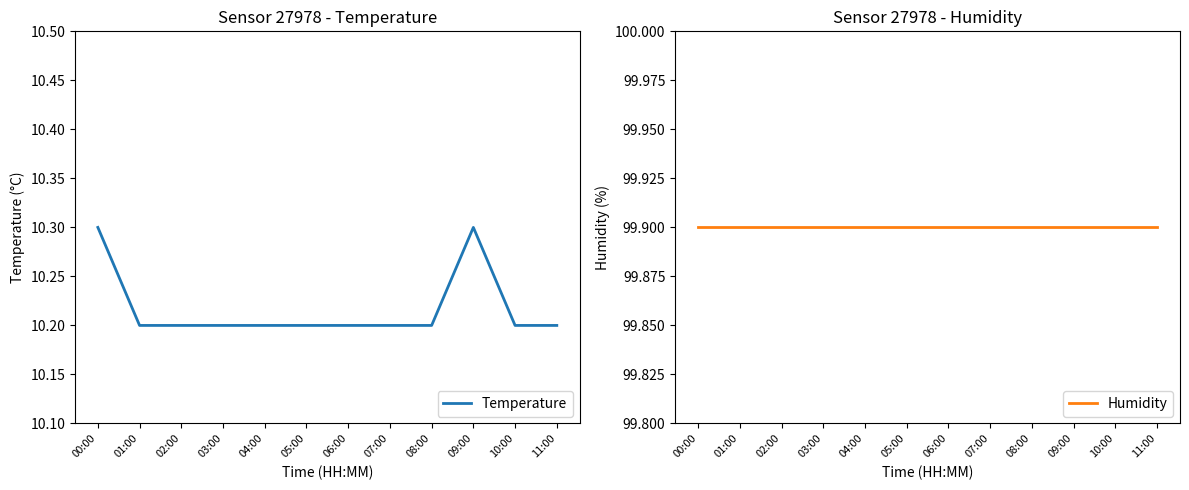

Reading left to right, what are all the values shown in this chart?

Temperature: 00:00=10.3	01:00=10.2	02:00=10.2	03:00=10.2	04:00=10.2	05:00=10.2	06:00=10.2	07:00=10.2	08:00=10.2	09:00=10.3	10:00=10.2	11:00=10.2
Humidity: 00:00=99.9	01:00=99.9	02:00=99.9	03:00=99.9	04:00=99.9	05:00=99.9	06:00=99.9	07:00=99.9	08:00=99.9	09:00=99.9	10:00=99.9	11:00=99.9